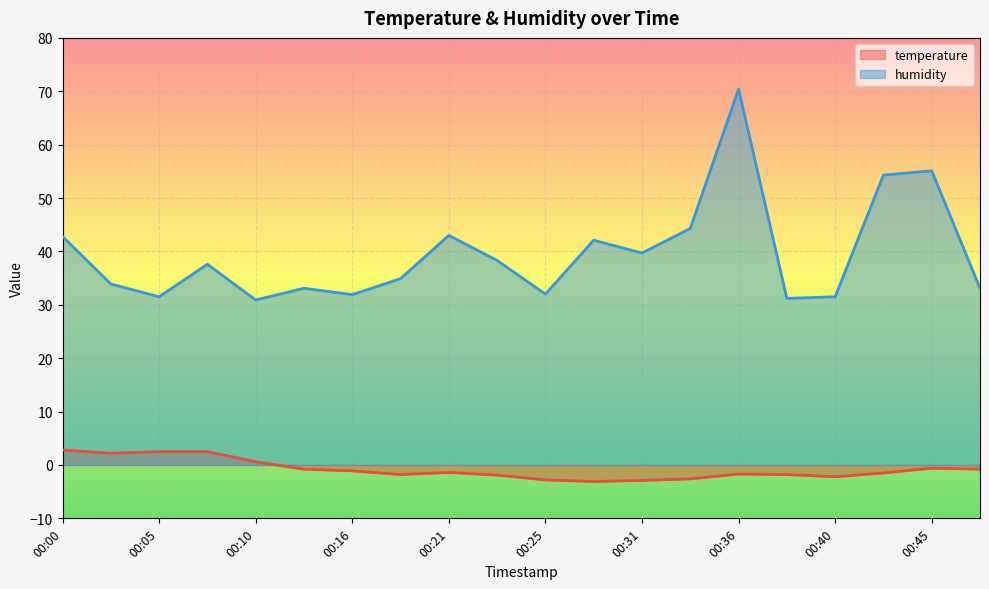

Which series has the largest range (max minus min)?

humidity